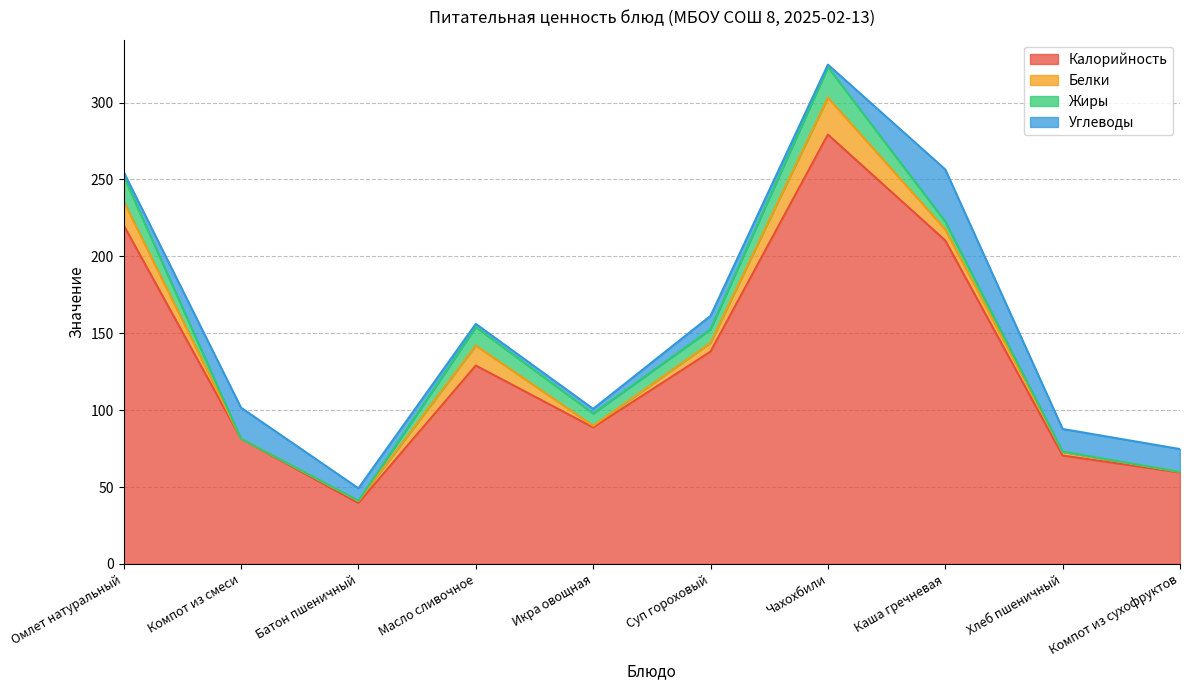

True or false: Жиры and Углеводы intersect in this chart.

True